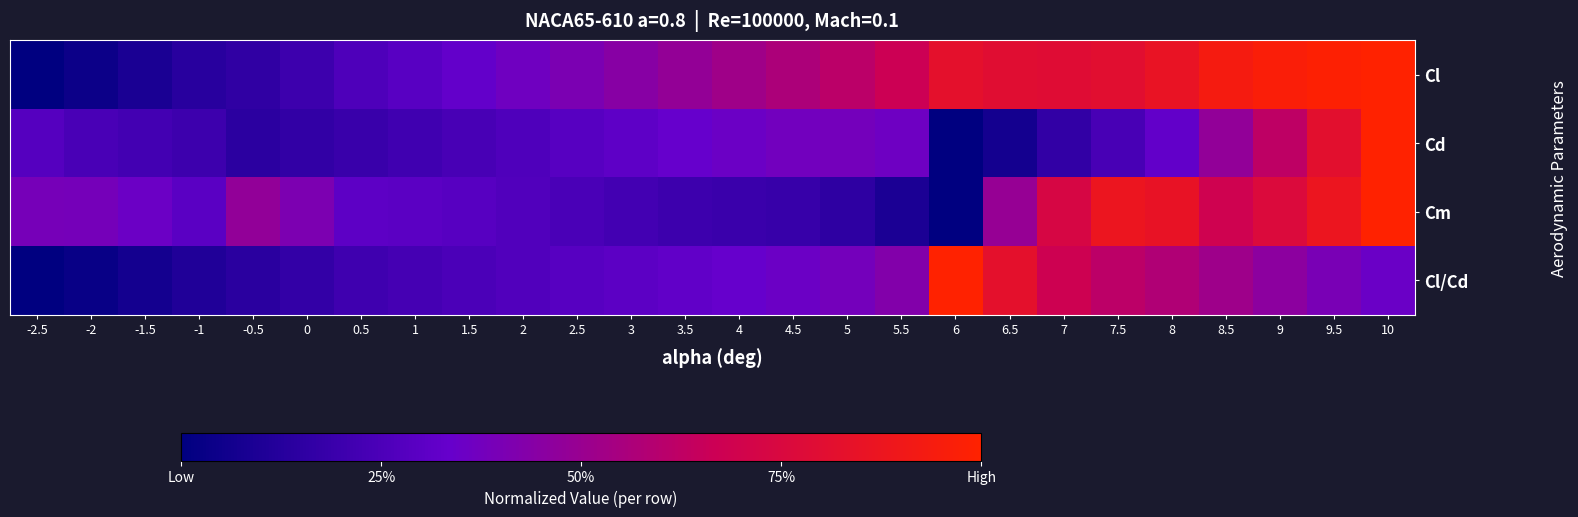

List the series in order of their peak value, lowest first.

Cl, Cd, Cm, Cl/Cd